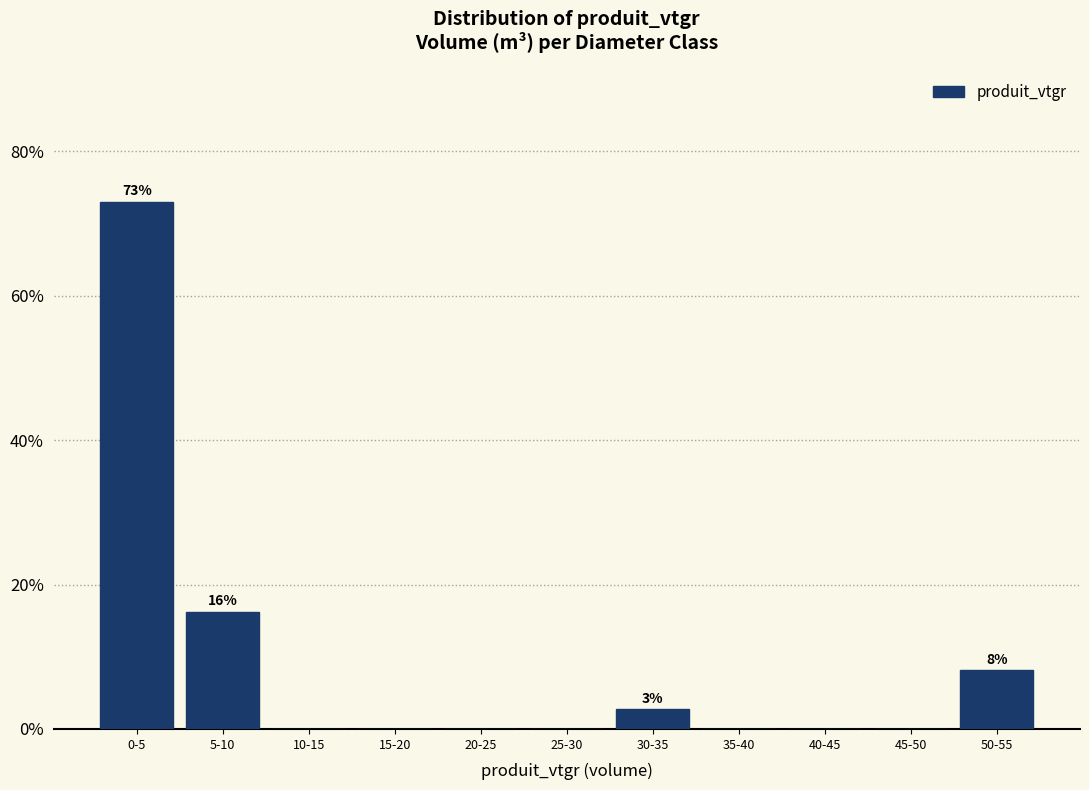

Reading left to right, extract all data points from this chart.

0-5=73.0	5-10=16.2	10-15=0.0	15-20=0.0	20-25=0.0	25-30=0.0	30-35=2.7	35-40=0.0	40-45=0.0	45-50=0.0	50-55=8.1